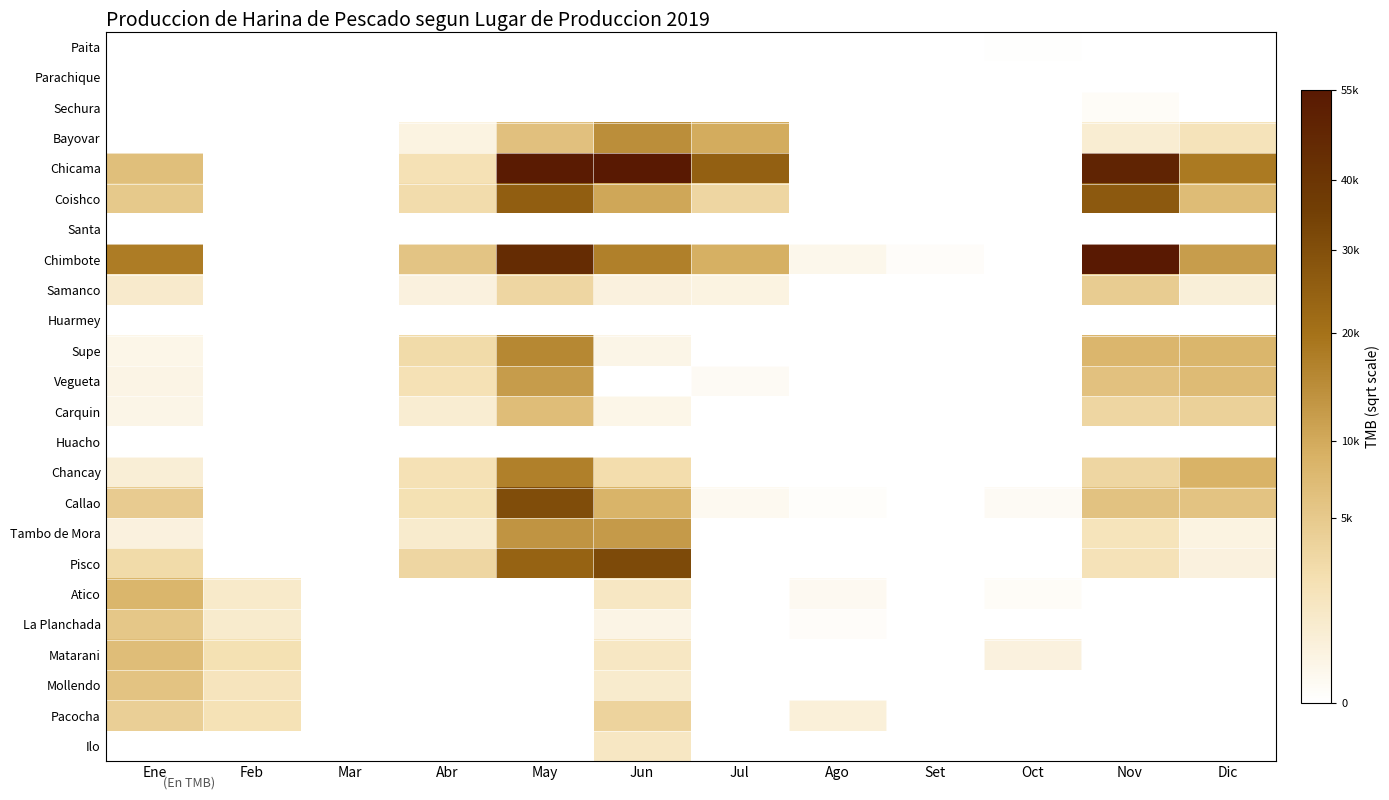

At Feb, list the series in order from largest to smallest.

Matarani, Pacocha, Mollendo, Atico, La Planchada, Paita, Parachique, Sechura, Bayovar, Chicama, Coishco, Santa, Chimbote, Samanco, Huarmey, Supe, Vegueta, Carquin, Huacho, Chancay, Callao, Tambo de Mora, Pisco, Ilo